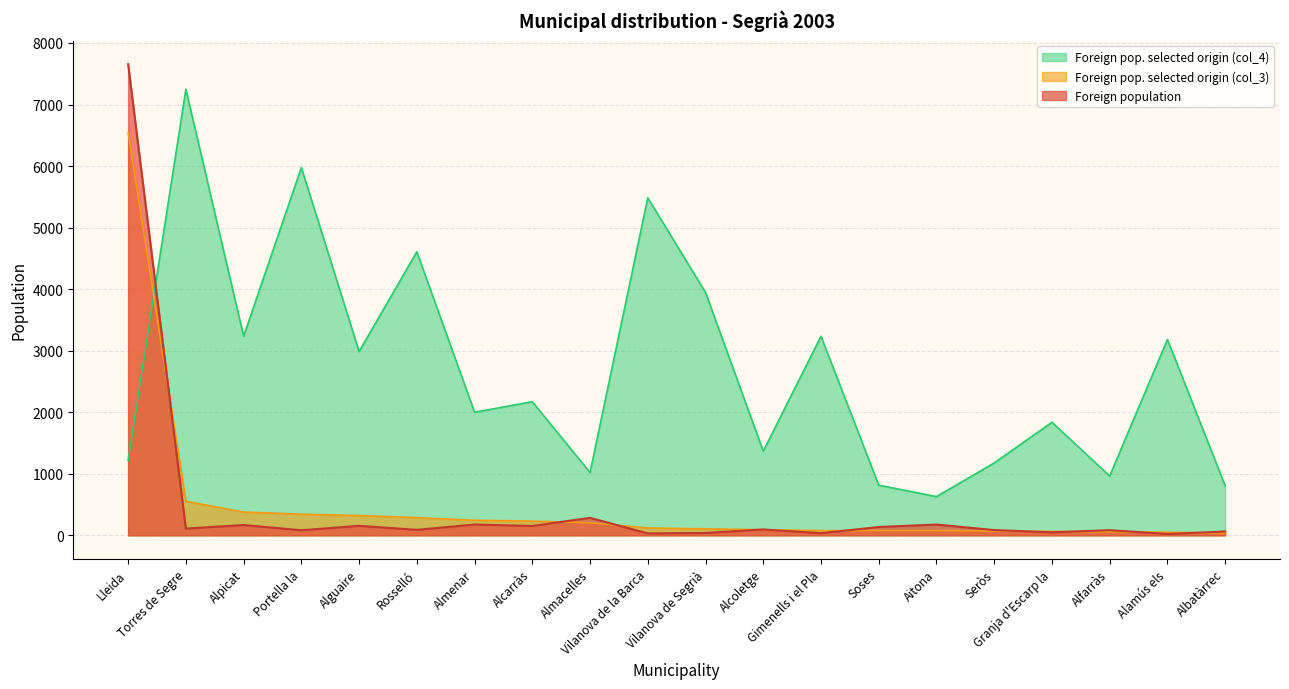

What is the difference between the maximum and minimum values in the Foreign pop. selected origin (col_3) series?

6506